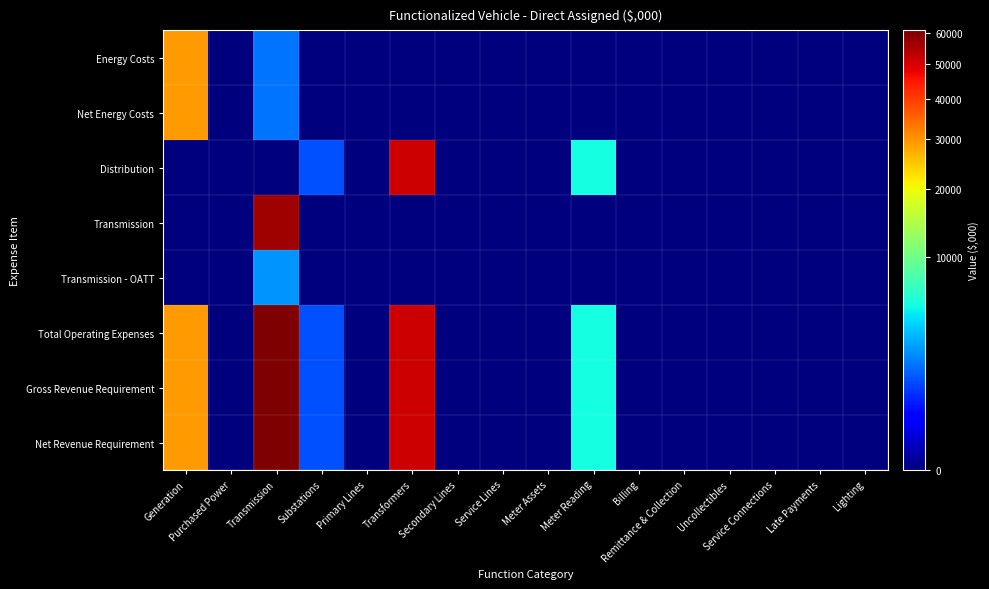

Between Transformers and Primary Lines, which is larger?

Transformers